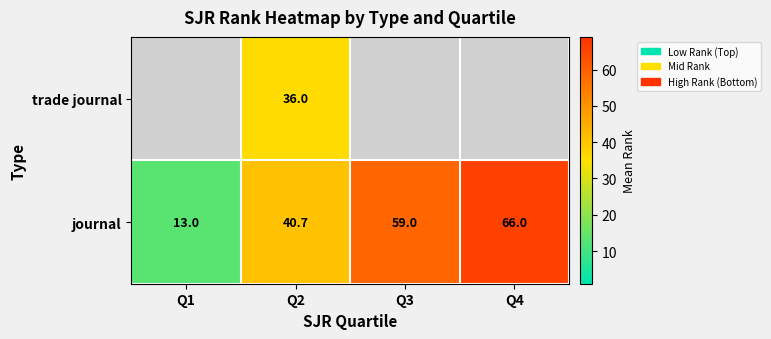

What is the total value across all series at Q2?

76.7